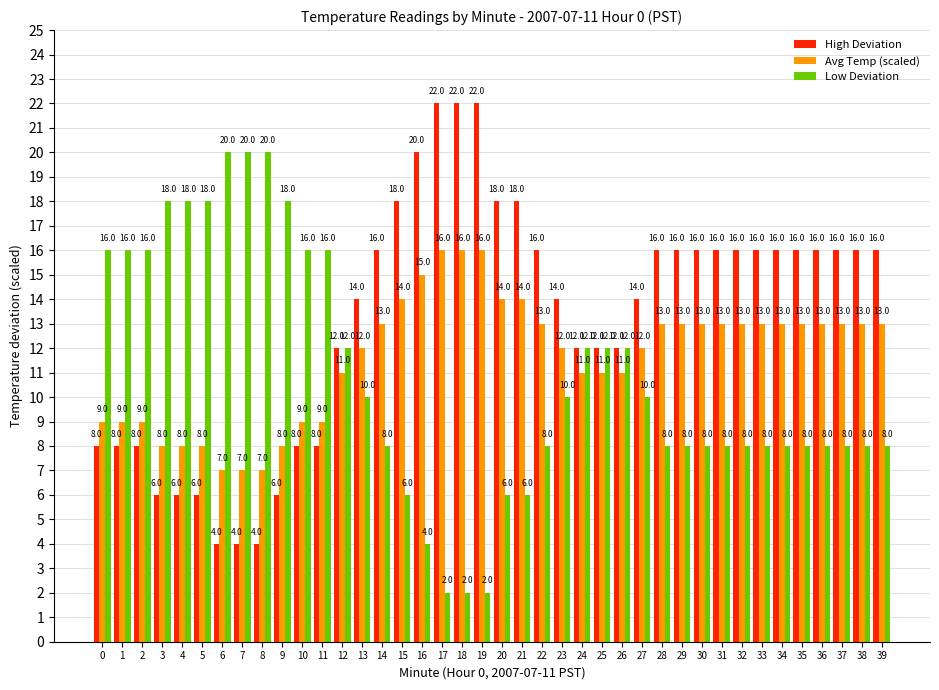

True or false: High Deviation has a value of 9 at 16.

False